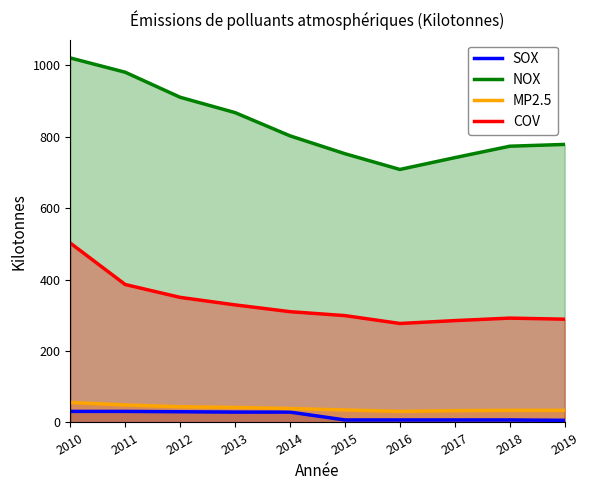

Reading left to right, list all the values displayed in this chart.

SOX: 31	31	30	29	29	7	7	7	7	6
NOX: 1020	980	910	867	802	752	708	741	773	778
MP2.5: 56	49	44	42	39	35	31	33	34	34
COV: 502	386	350	329	310	299	277	285	292	289